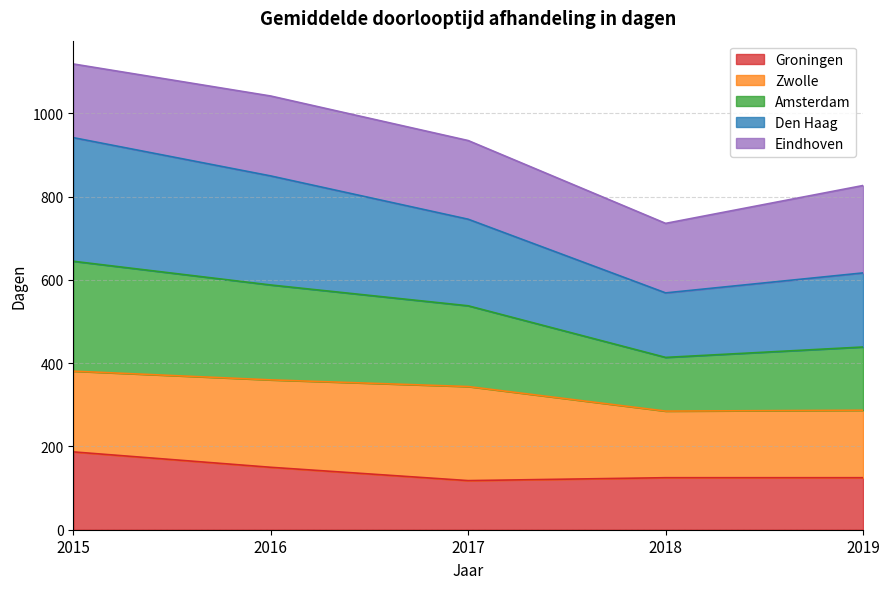

Is it true that Groningen equals 187 at 2015?

True